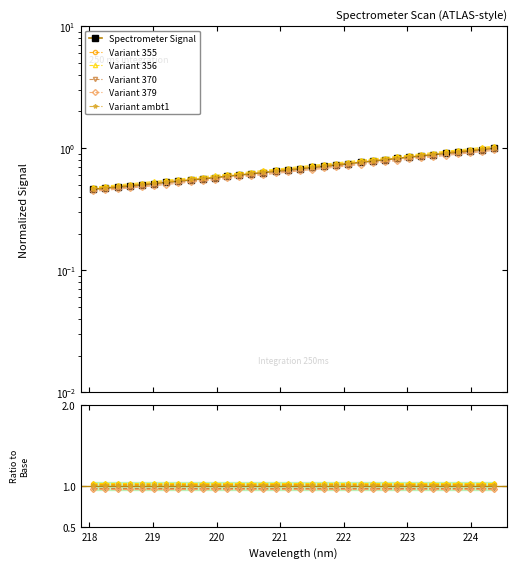

List the series in order of their peak value, lowest first.

Variant 379, Variant 370, Spectrometer Signal, Variant ambt1, Variant 355, Variant 356